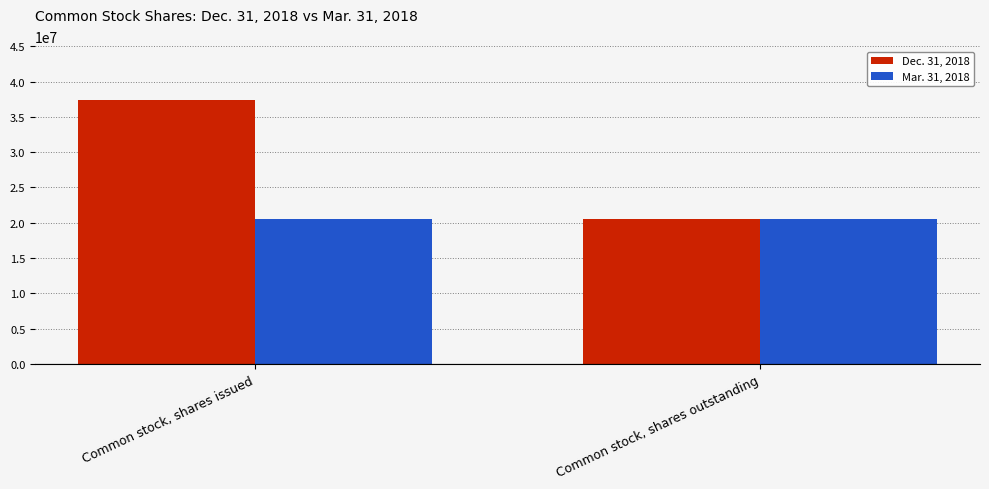

Between Common stock, shares issued and Common stock, shares outstanding, which series saw the biggest shift?

Dec. 31, 2018